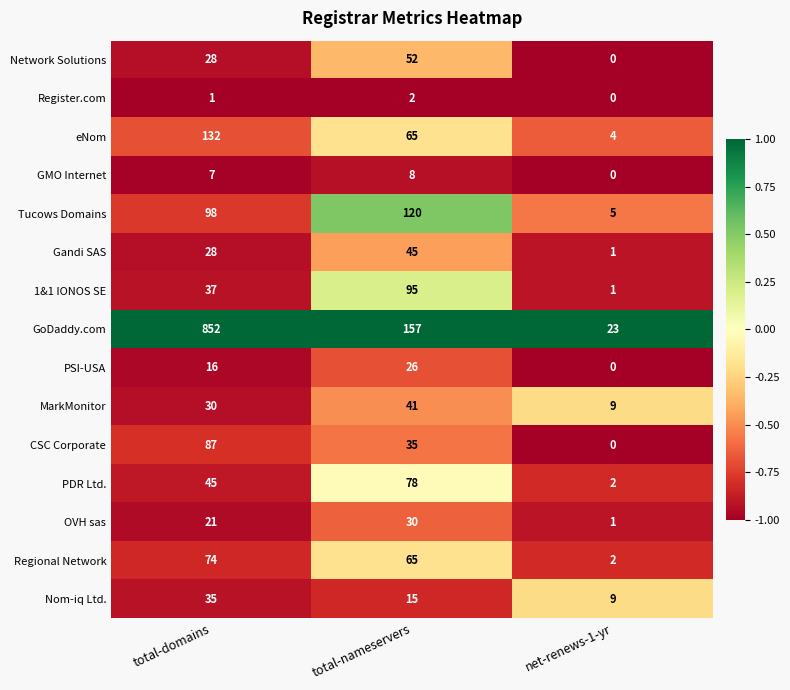

List the series in order of their peak value, lowest first.

Register.com, GMO Internet, PSI-USA, OVH sas, Nom-iq Ltd., MarkMonitor, Gandi SAS, Network Solutions, Regional Network, PDR Ltd., CSC Corporate, 1&1 IONOS SE, Tucows Domains, eNom, GoDaddy.com